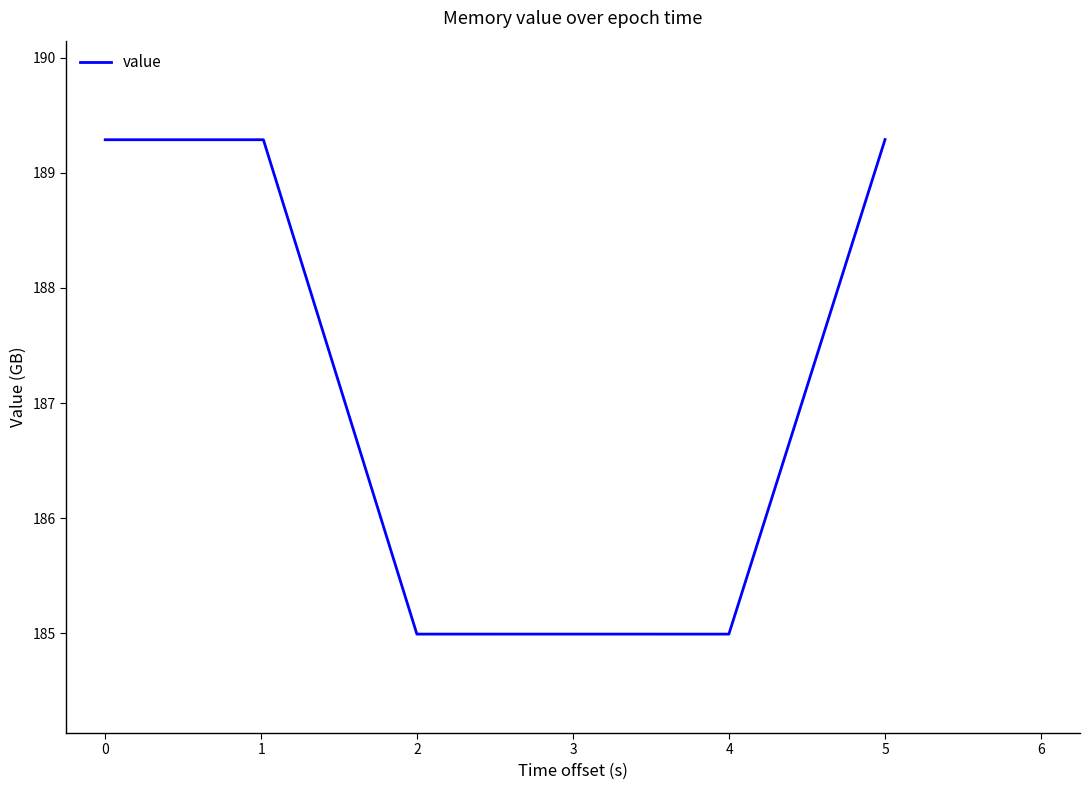

What is the minimum value shown in the chart?

185.0